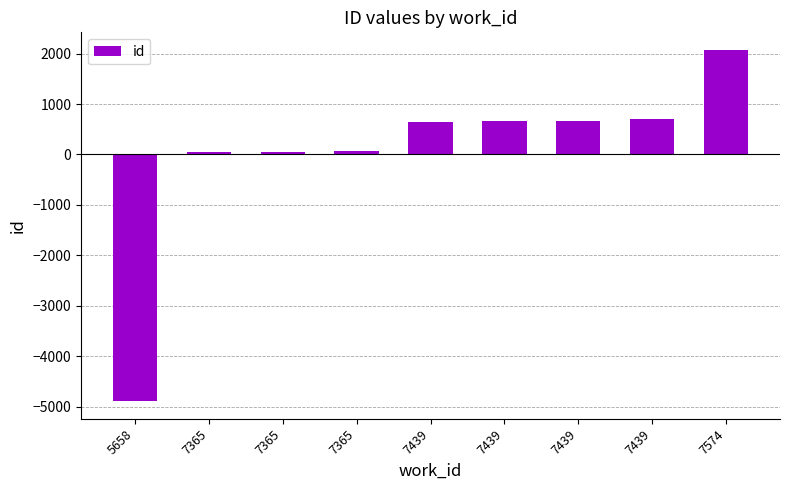

Rank the categories by value from lowest to highest.

5658, 7365, 7365, 7365, 7439, 7439, 7439, 7439, 7574